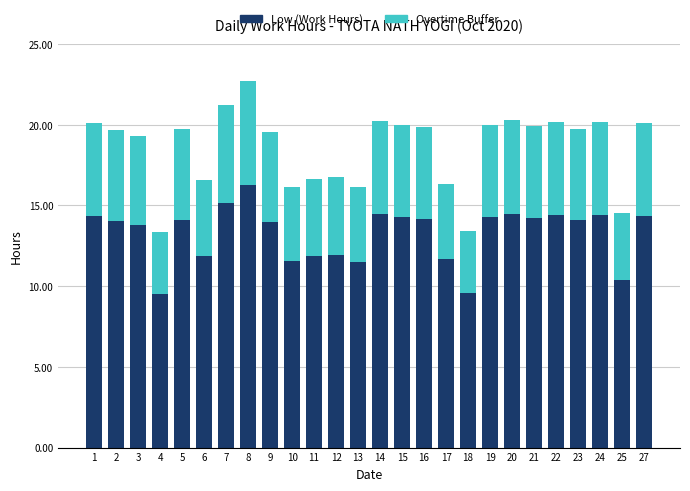

The Low (Work Hours) series shows 3.5 at 12. True or false?

False